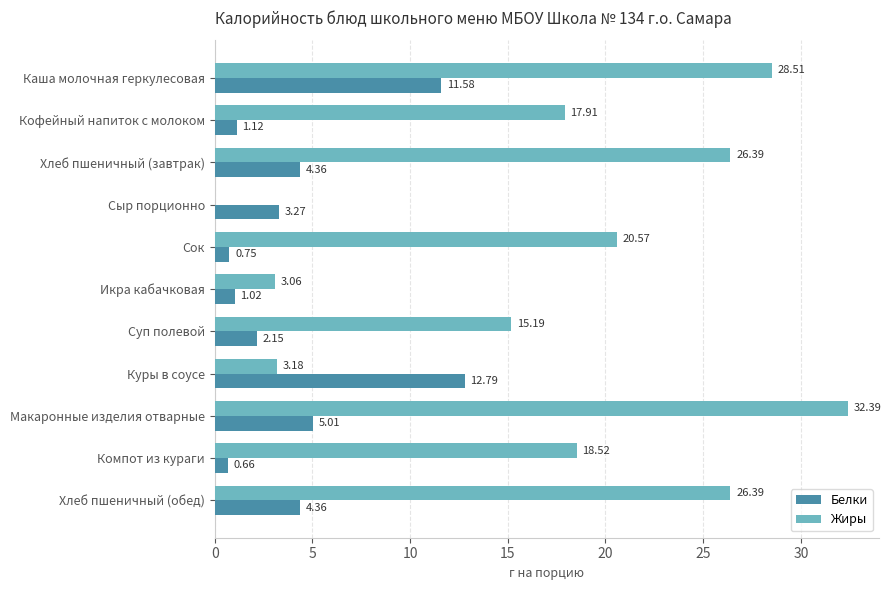

Which series changed the most between Икра кабачковая and Куры в соусе?

Белки